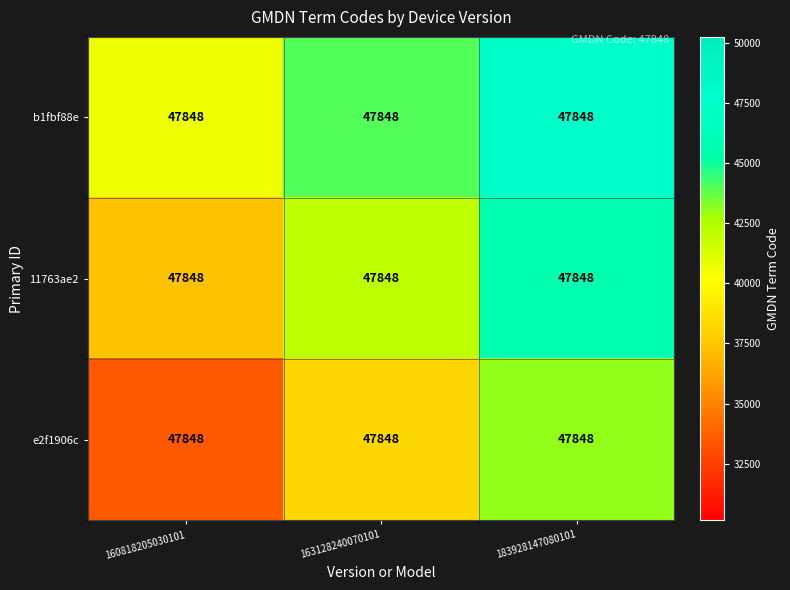

List the series in order of their overall mean, highest first.

b1fbf88e, 11763ae2, e2f1906c